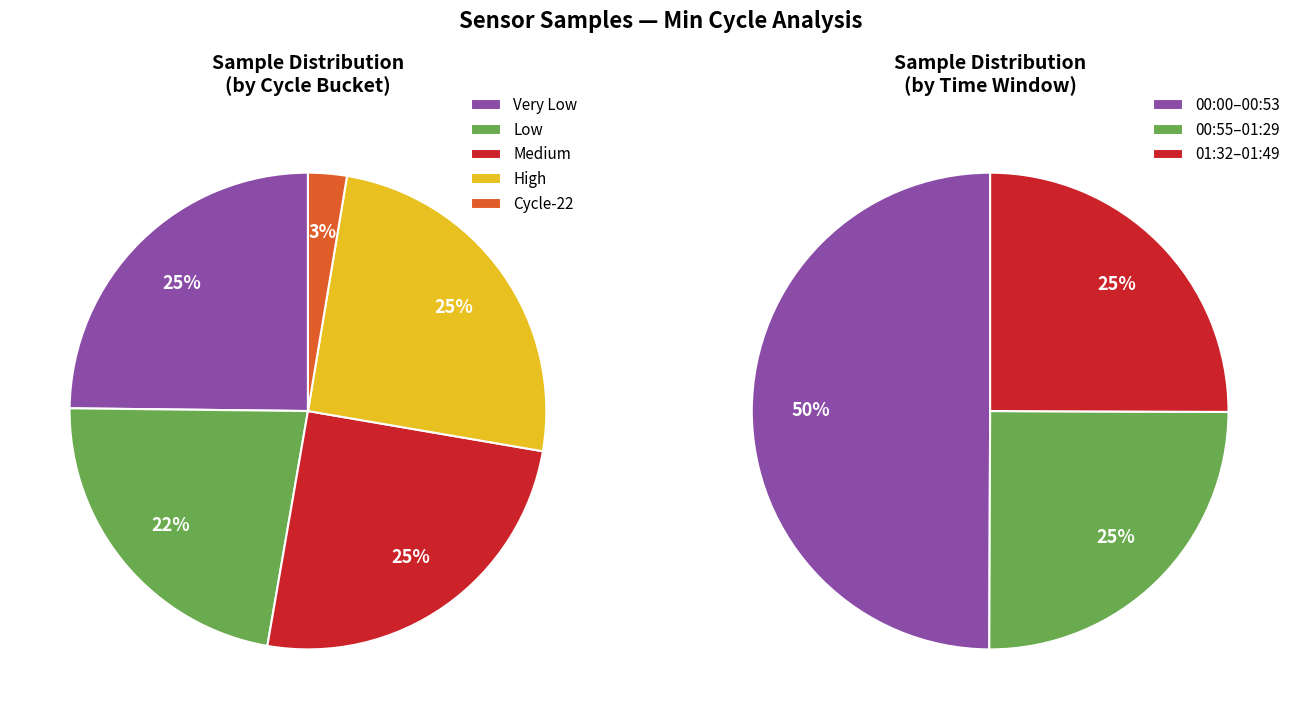

Is 28 the majority of the pie?

No